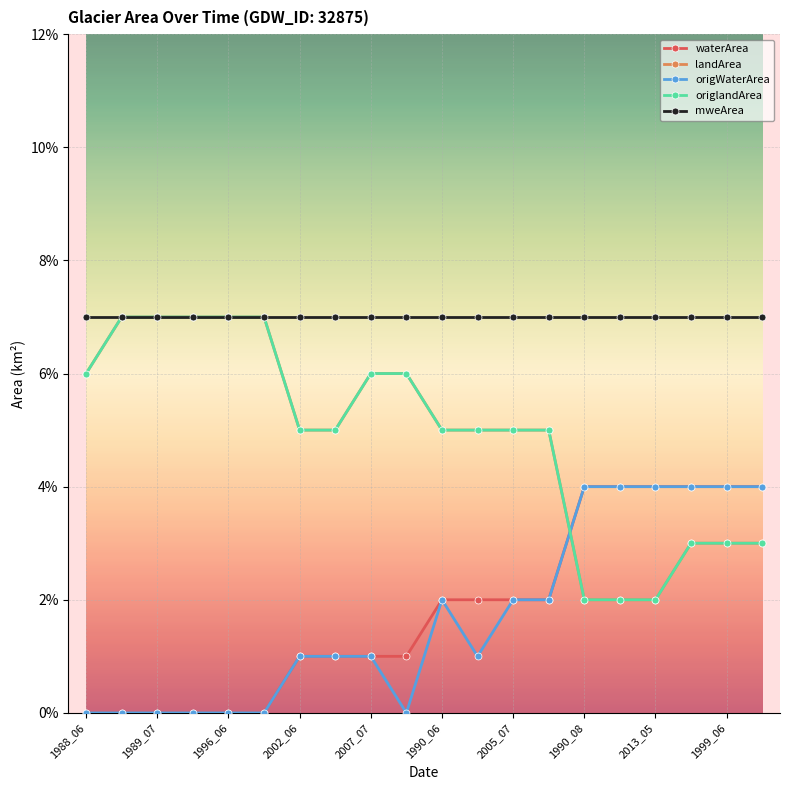

Does the chart have visible grid lines?

Yes